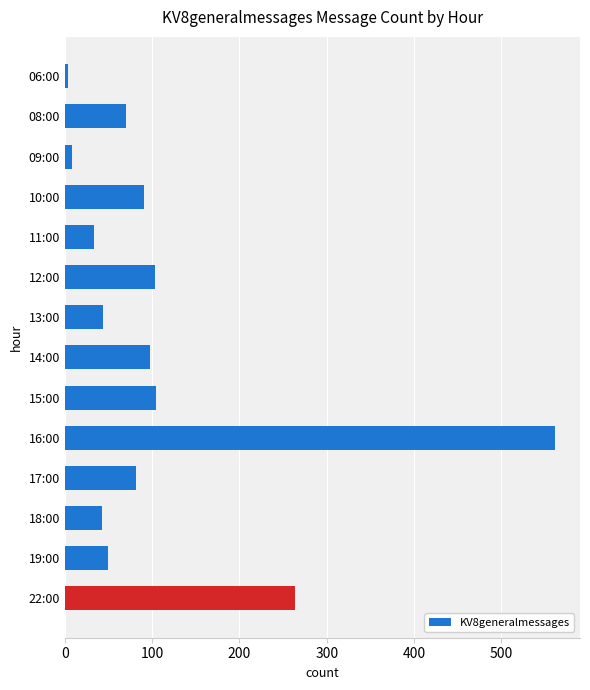

Which has a higher value, 10:00 or 19:00?

10:00